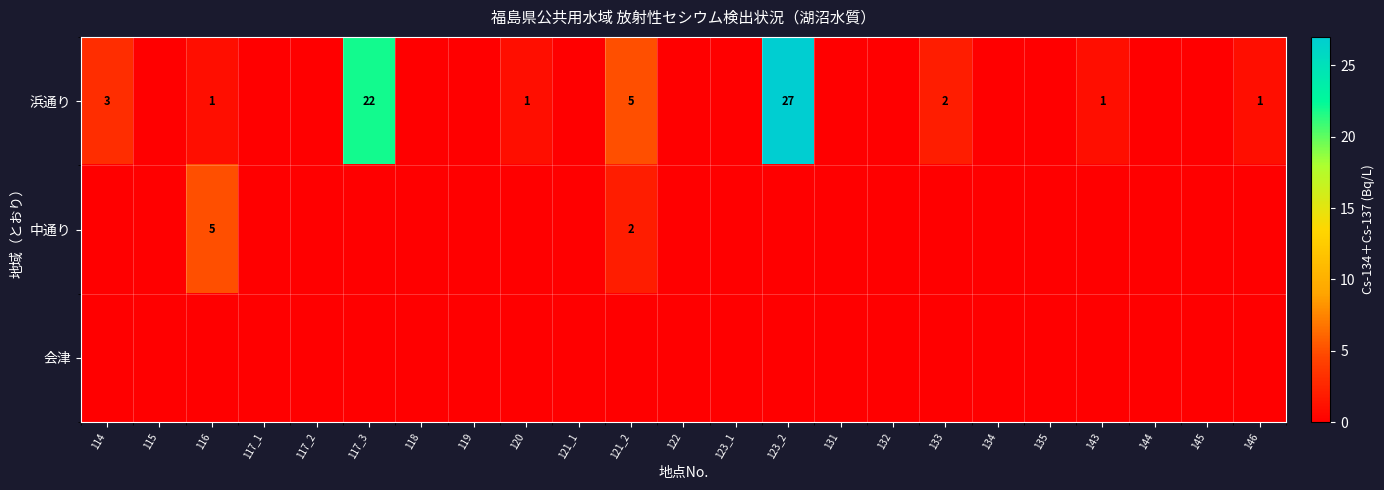

Which series has the largest total across all categories?

浜通り